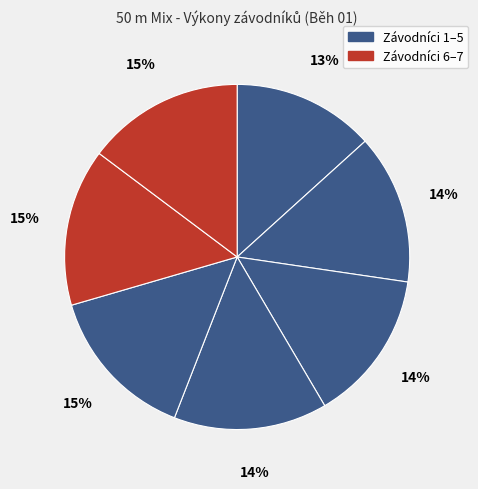

Count the number of slices in the pie.

7